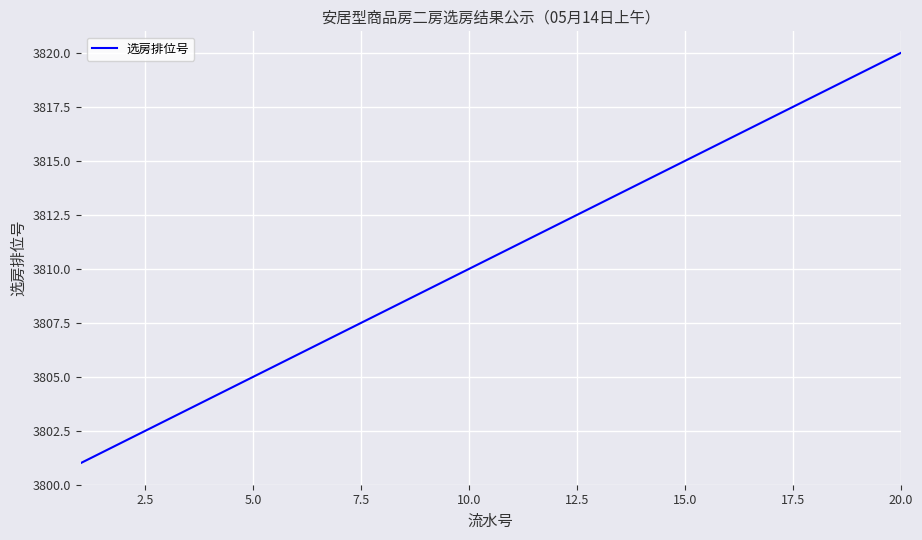

What is the difference between the maximum and minimum values?

19